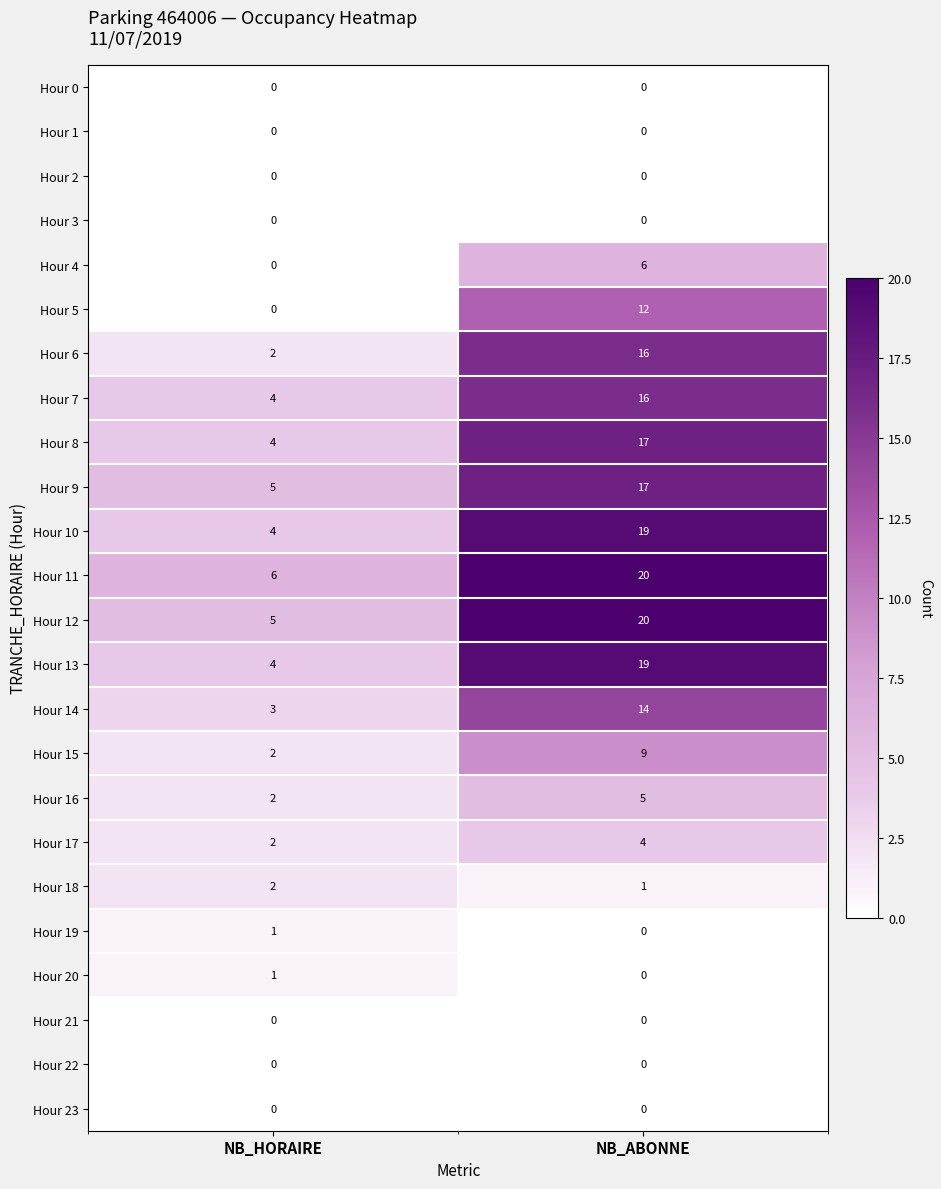

At how many categories does at least one series exceed 1?

2